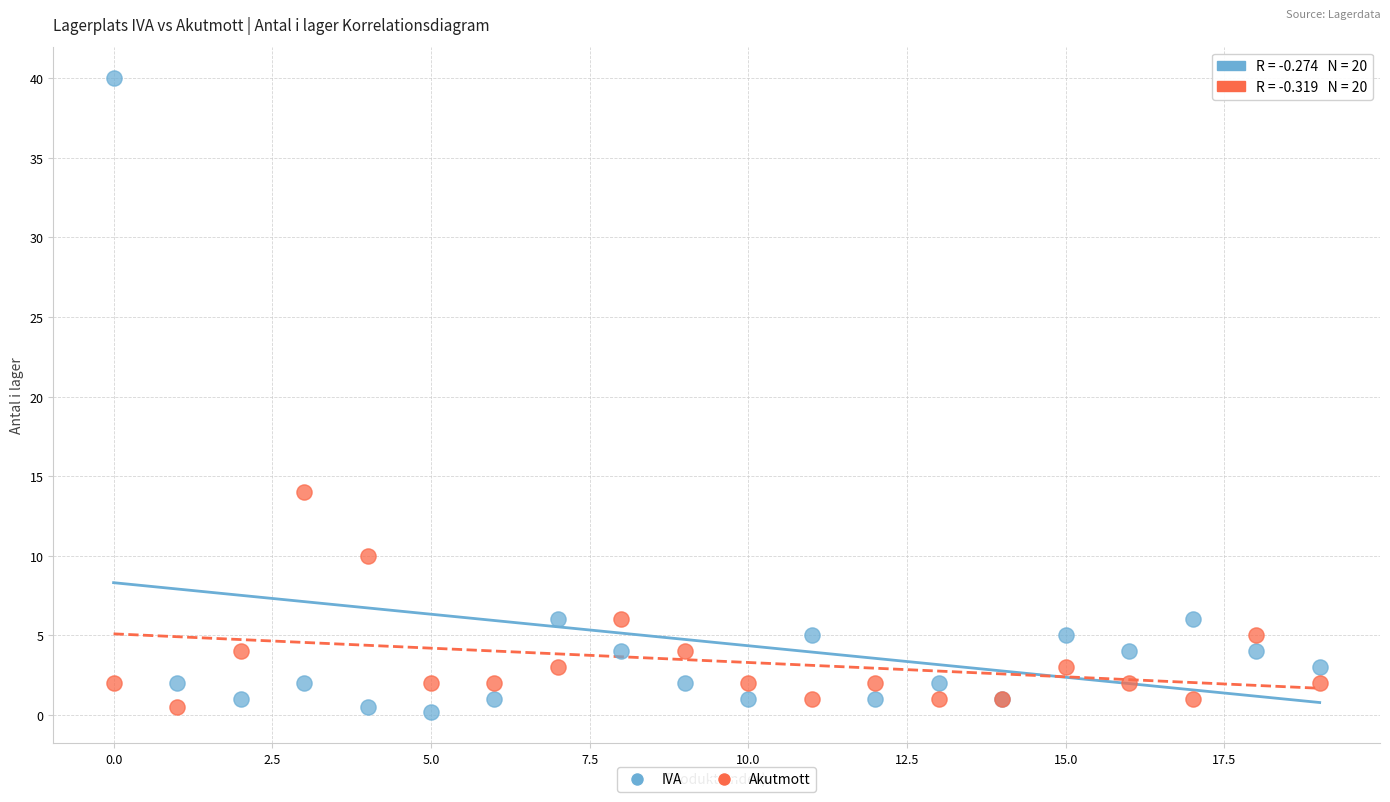

Across all series, what Y value is closest to 20?

14.0